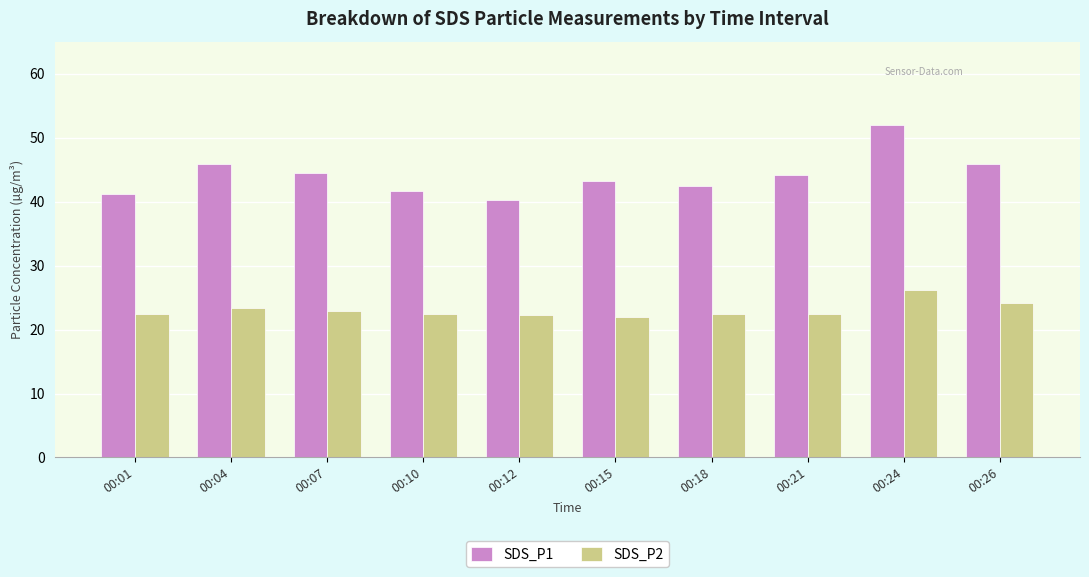

The SDS_P2 series shows 32.9 at 00:18. True or false?

False